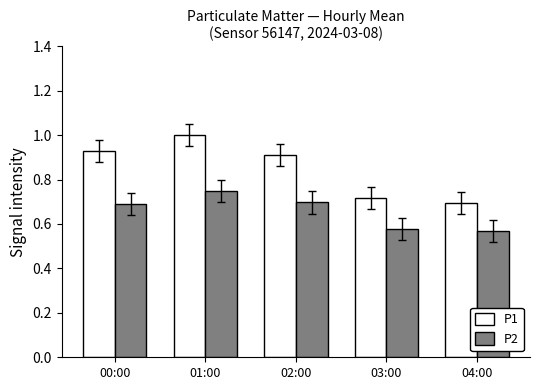

List the series in order of their peak value, highest first.

P1, P2